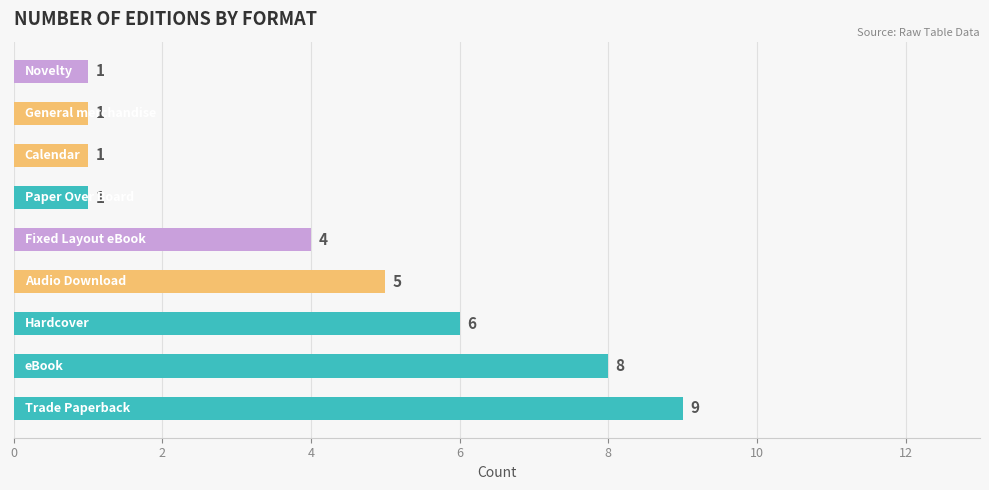

What is the greatest value displayed?

9